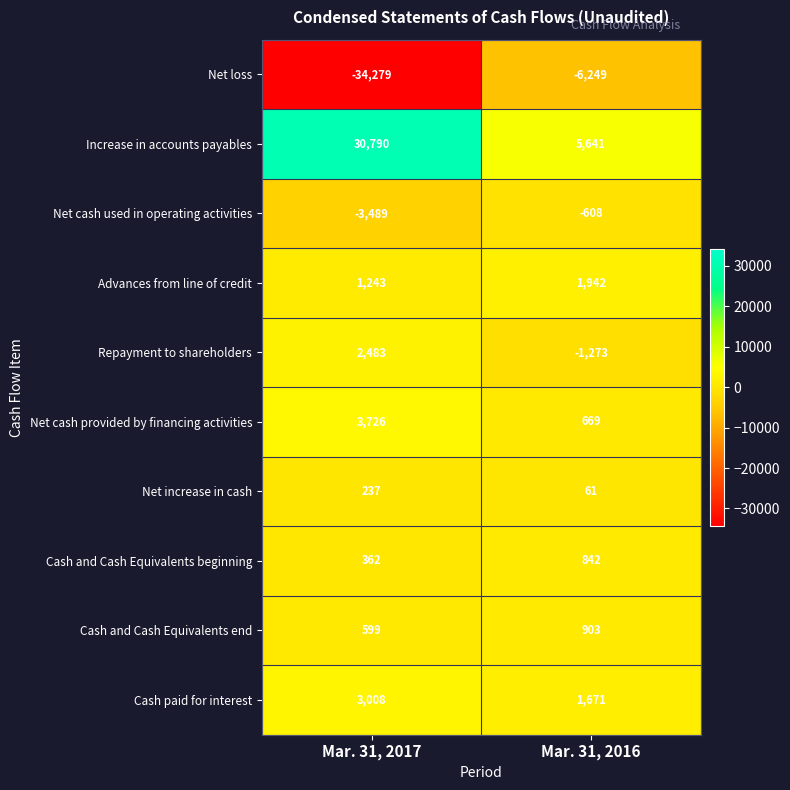

Reading left to right, transcribe all the data shown in this chart.

Net loss: Mar. 31, 2017=-34279	Mar. 31, 2016=-6249
Increase in accounts payables: Mar. 31, 2017=30790	Mar. 31, 2016=5641
Net cash used in operating activities: Mar. 31, 2017=-3489	Mar. 31, 2016=-608
Advances from line of credit: Mar. 31, 2017=1243	Mar. 31, 2016=1942
Repayment to shareholders: Mar. 31, 2017=2483	Mar. 31, 2016=-1273
Net cash provided by financing activities: Mar. 31, 2017=3726	Mar. 31, 2016=669
Net increase in cash: Mar. 31, 2017=237	Mar. 31, 2016=61
Cash and Cash Equivalents beginning: Mar. 31, 2017=362	Mar. 31, 2016=842
Cash and Cash Equivalents end: Mar. 31, 2017=599	Mar. 31, 2016=903
Cash paid for interest: Mar. 31, 2017=3008	Mar. 31, 2016=1671